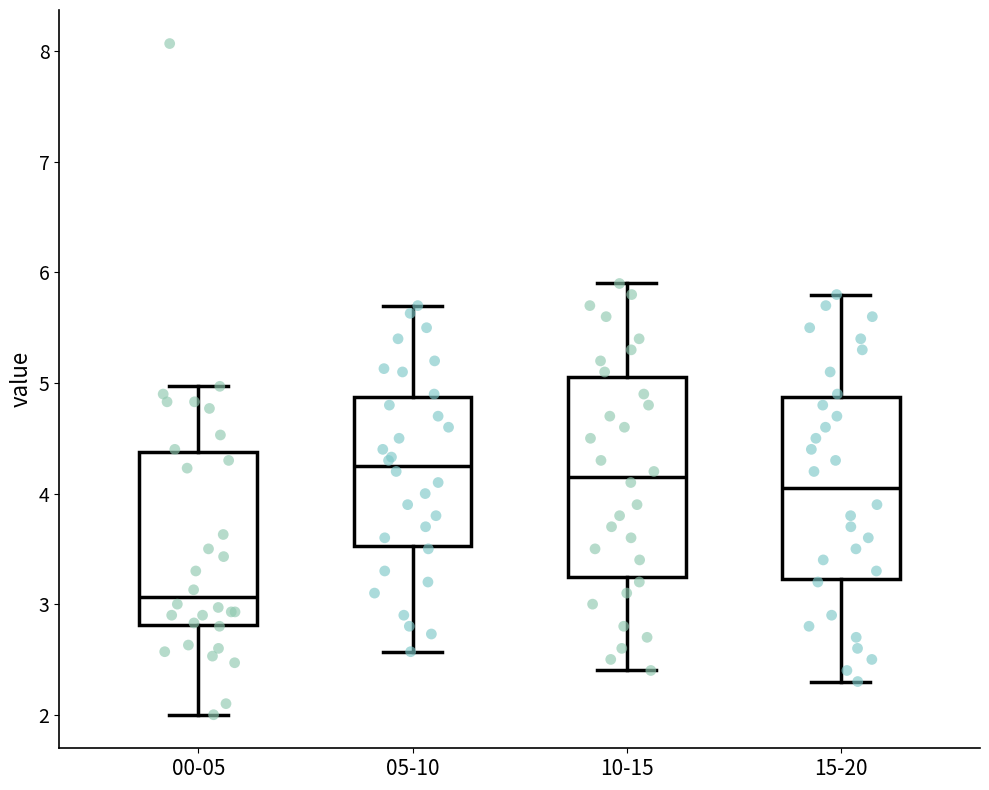

Which box is the tallest, from its lower edge to its upper edge?

10-15